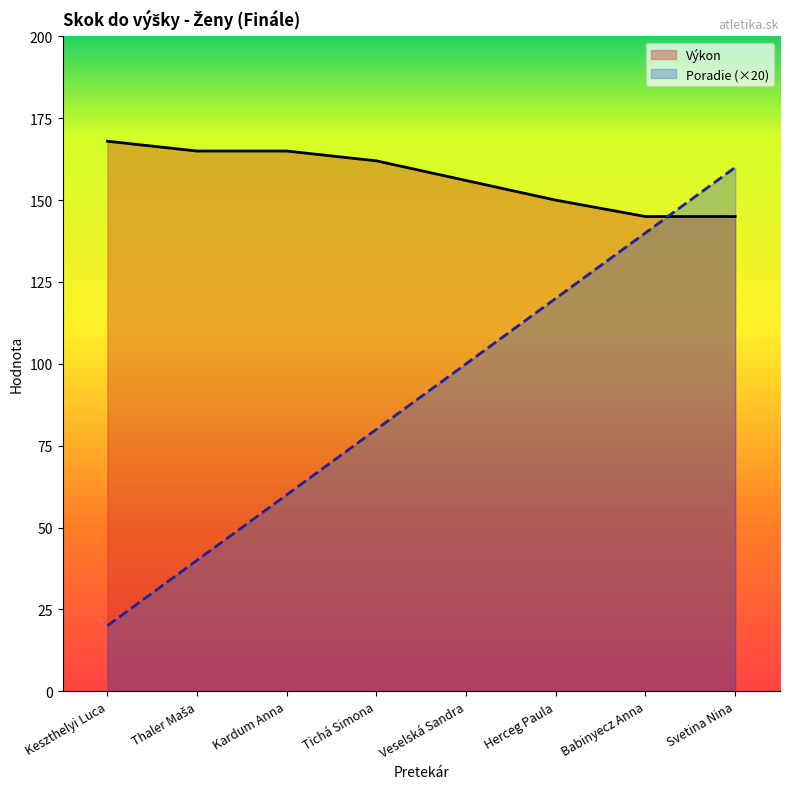

What position from the left is Kardum Anna?

3